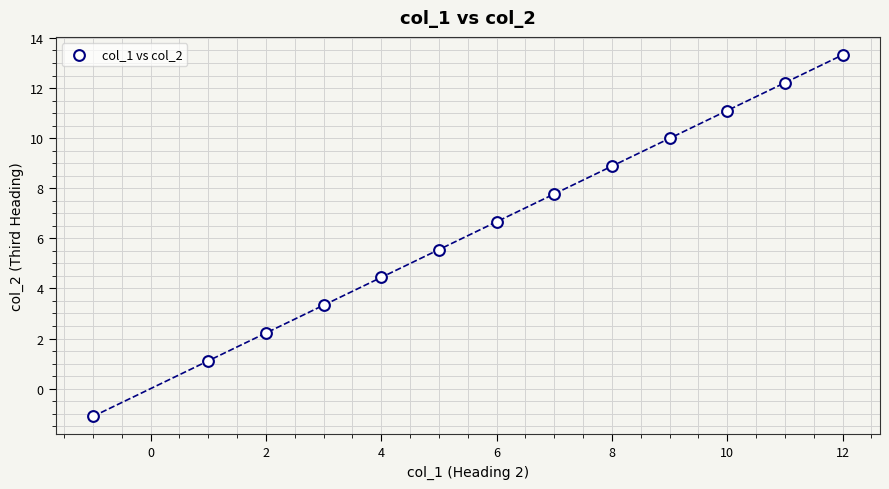

What is the range of X values (max minus min)?

13.0